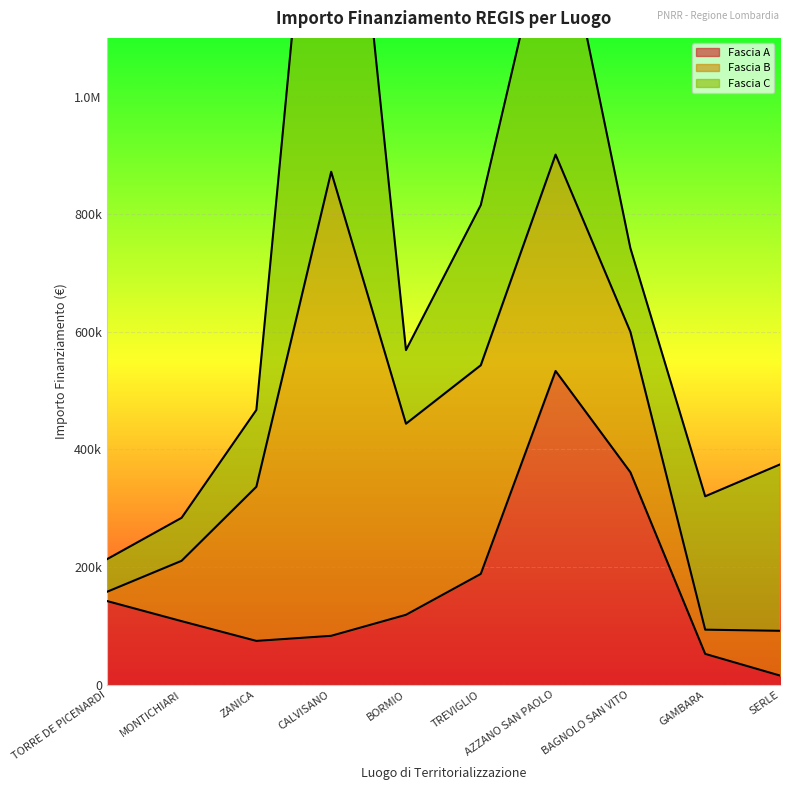

What are all the series names shown in the legend?

Fascia A, Fascia B, Fascia C